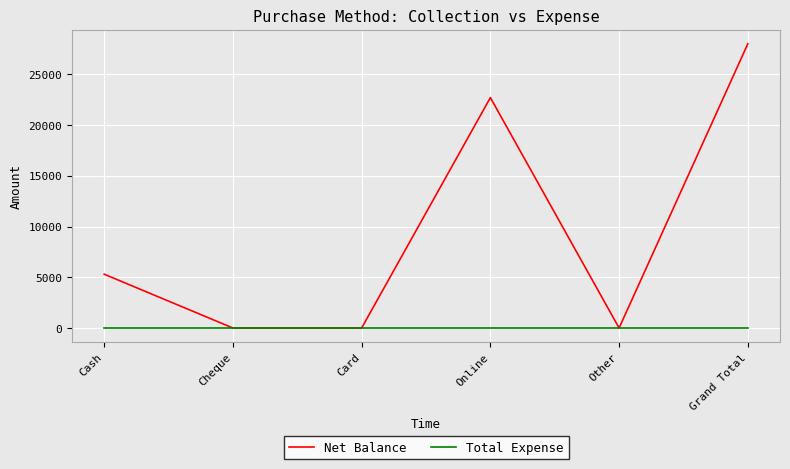

Which label corresponds to the largest value in the chart?

Grand Total